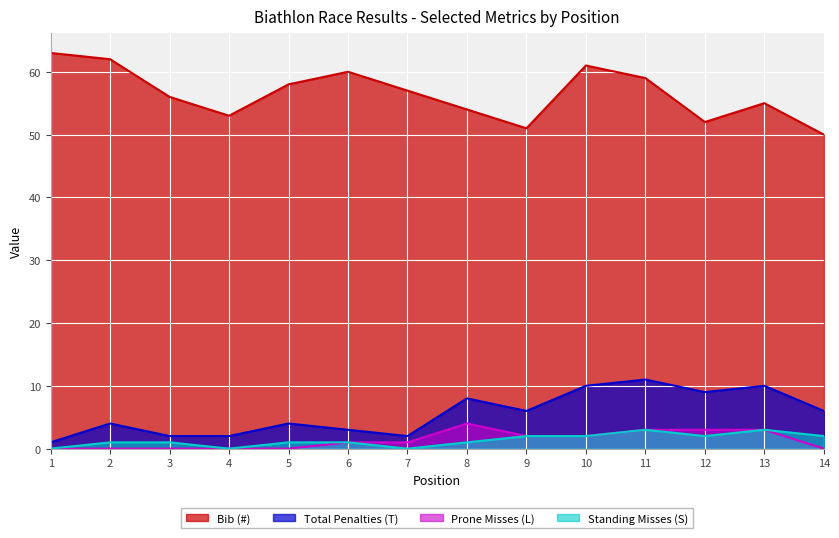

What are all the series names shown in the legend?

Bib (#), Total Penalties (T), Prone Misses (L), Standing Misses (S)